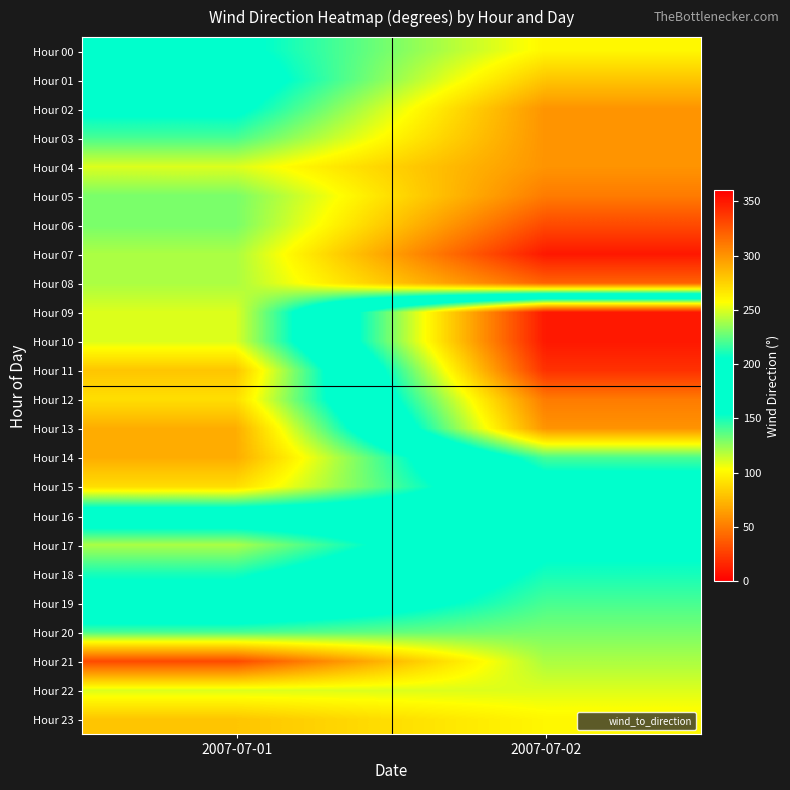

At which category does the chart reach its minimum across all series?

2007-07-02